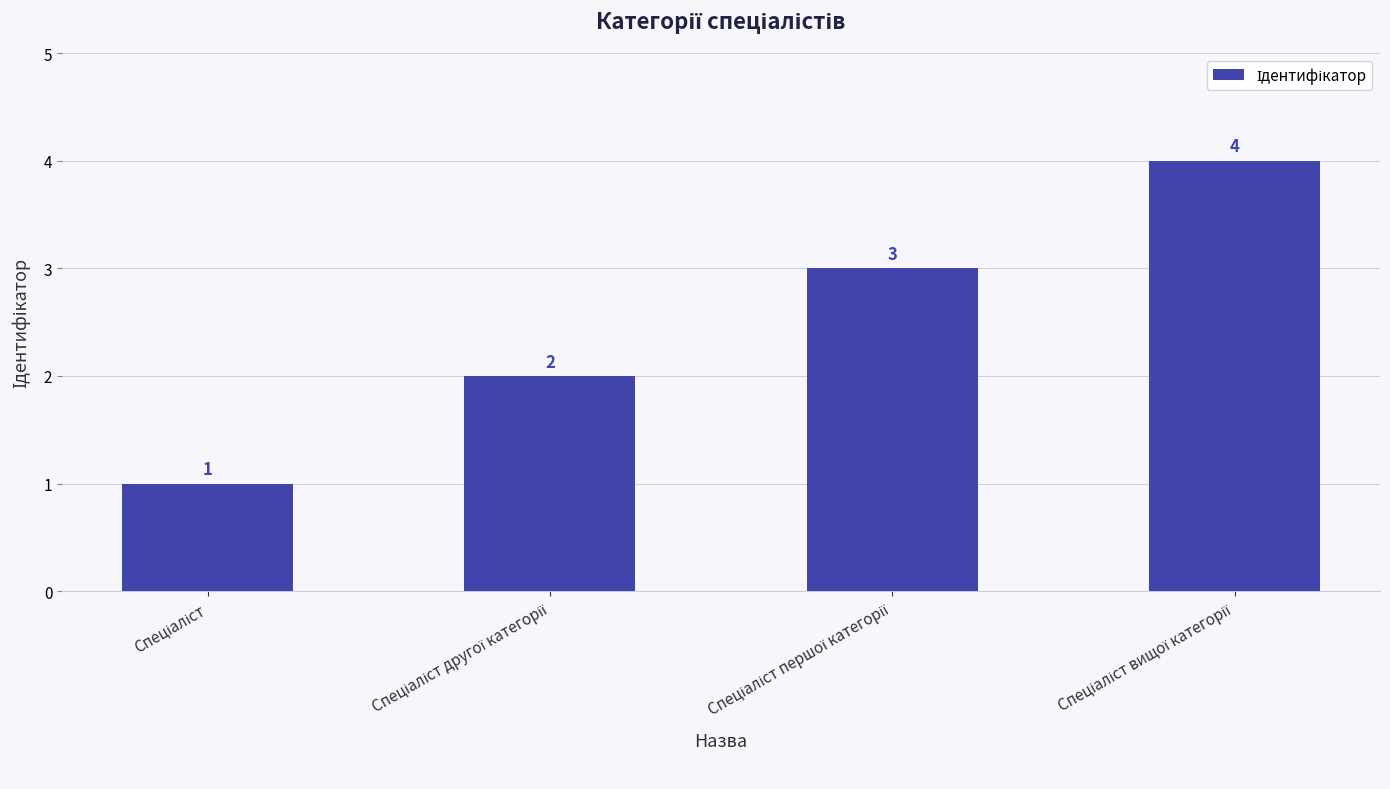

Count the values in the range 2 to 4.

3